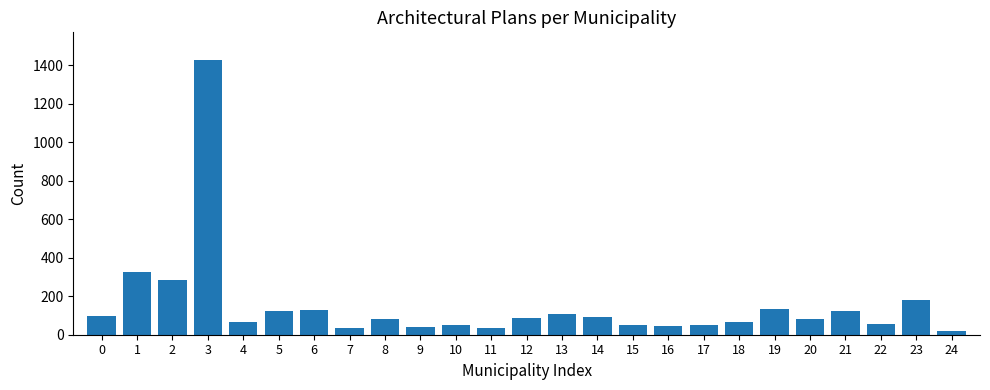

What is the maximum value shown in the chart?

1428